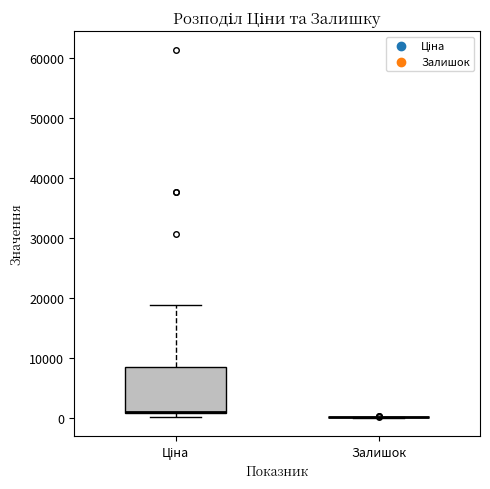

Comparing the boxes themselves (not the whiskers), which one is the tallest?

Ціна